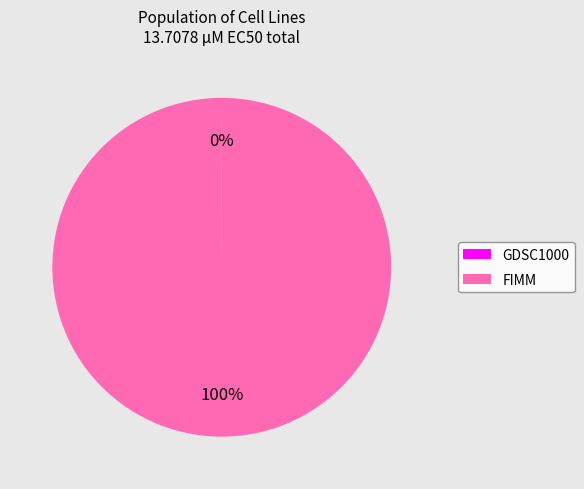

Which category has the biggest portion of the pie?

FIMM